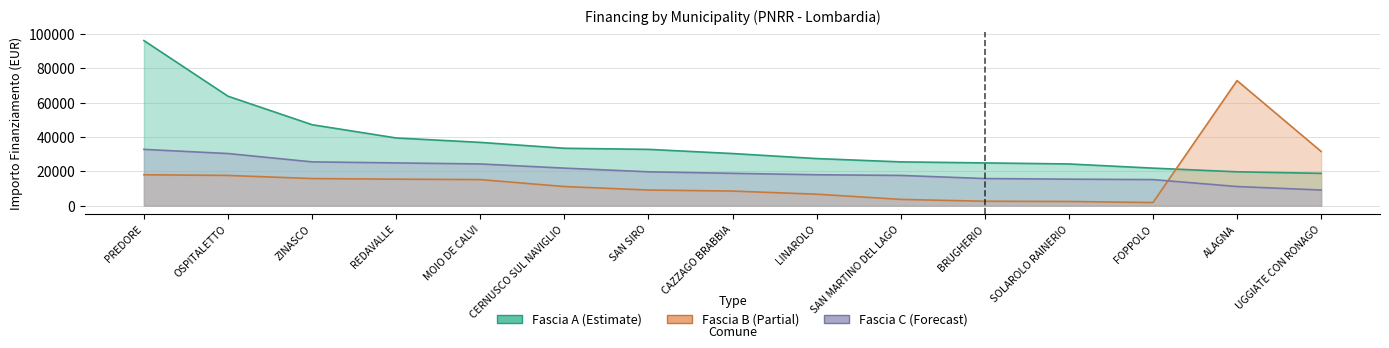

Rank the series at LINAROLO from lowest to highest value.

Fascia B, Fascia C, Fascia A